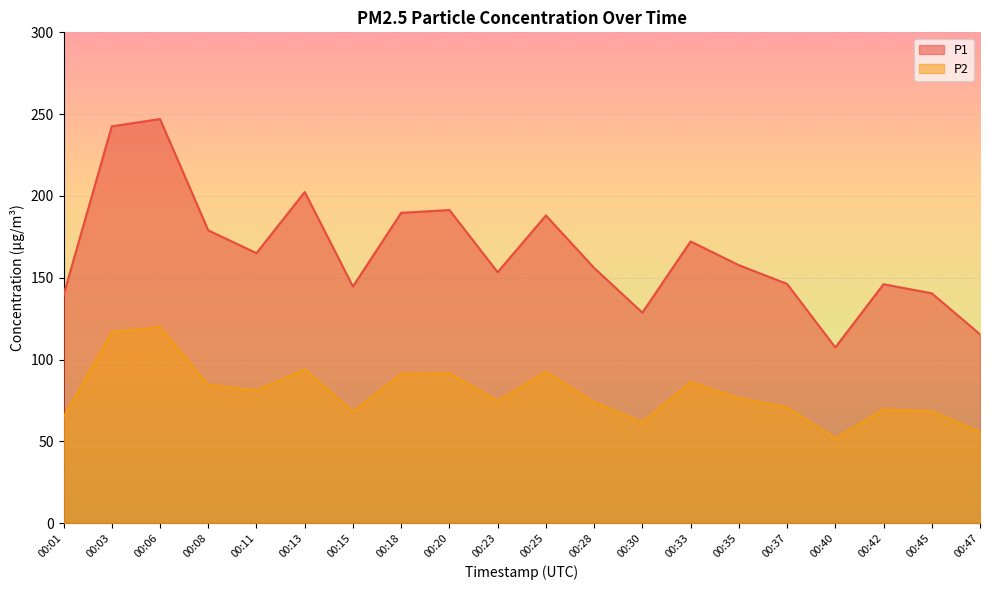

True or false: P2 has more than 2 interior local peaks.

True